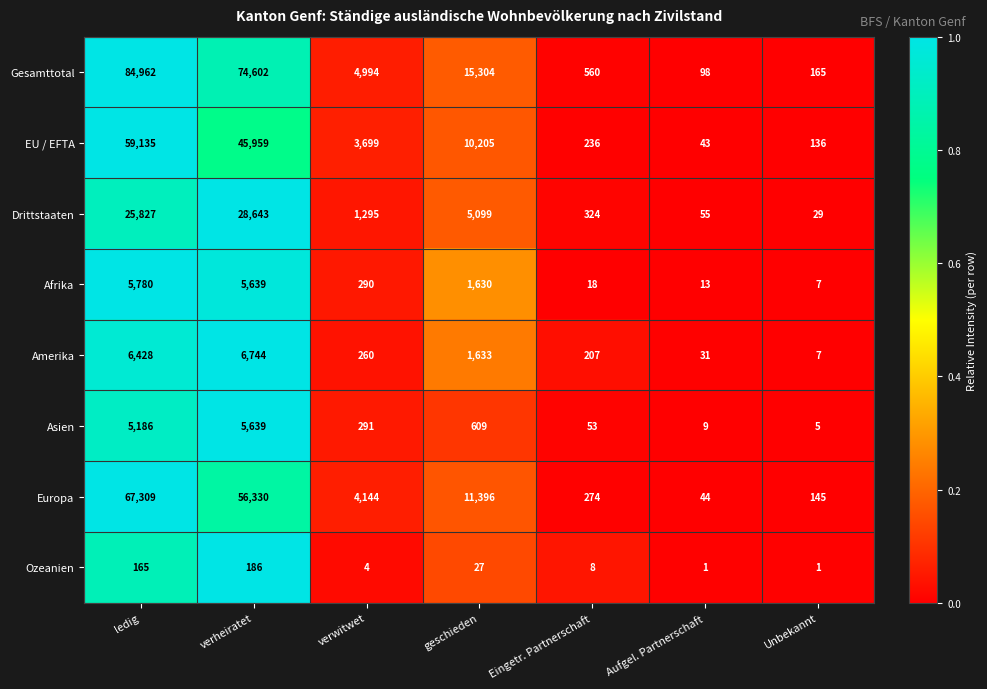

How many categories are shown in the chart?

7